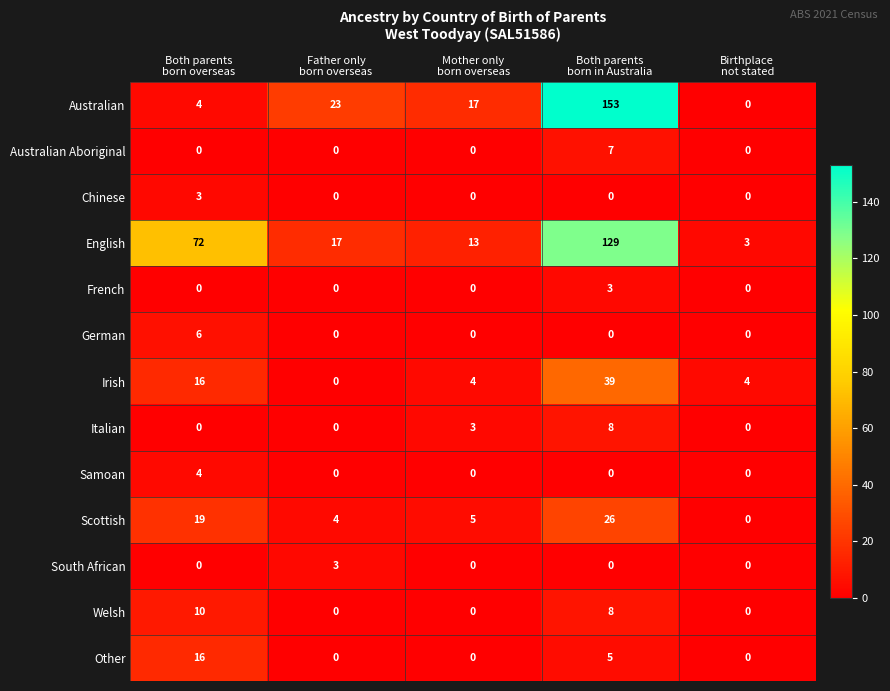

Which series has the largest total across all categories?

English